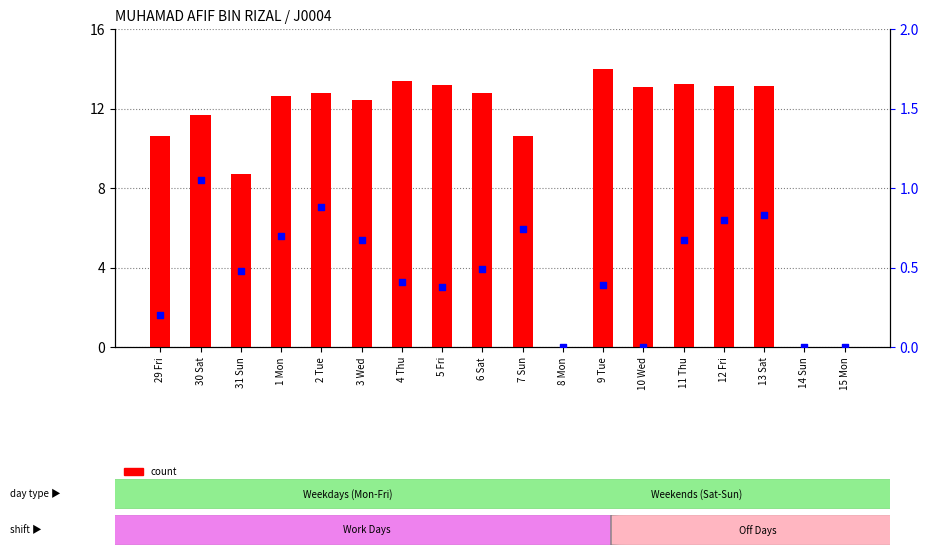

Which series has the largest Y range (max minus min)?

count